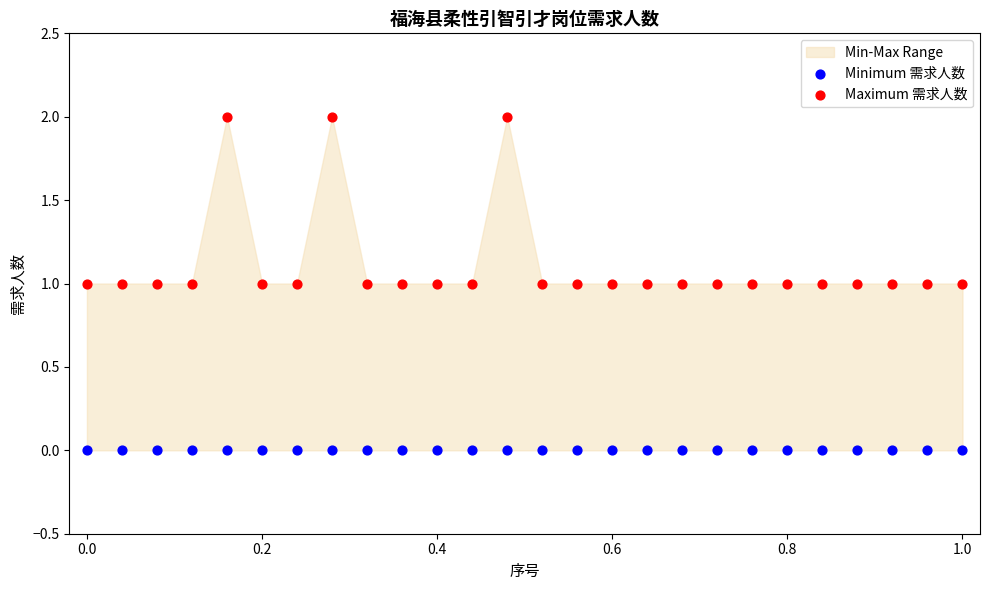

Which series contains the highest Y value?

Maximum 需求人数